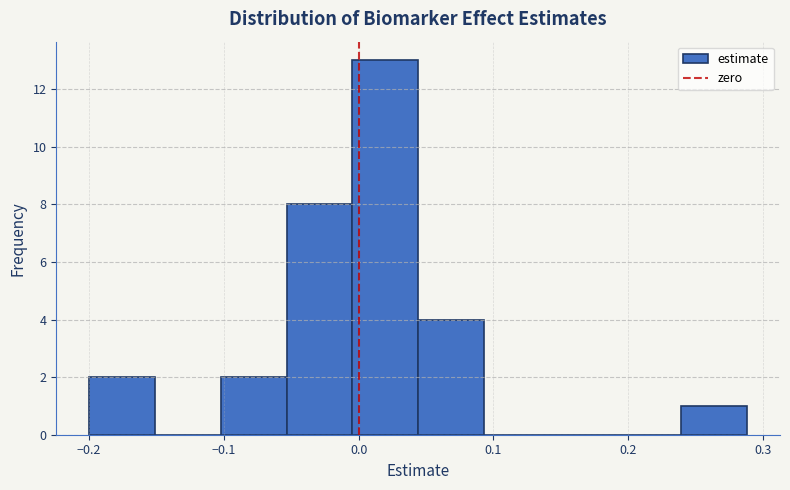

What is the height of the bar covering 0.24 to 0.29 on the x-axis? Neither the bar edges nor the heights are printed on the chart, so give them approximately, as read against the axes.

1